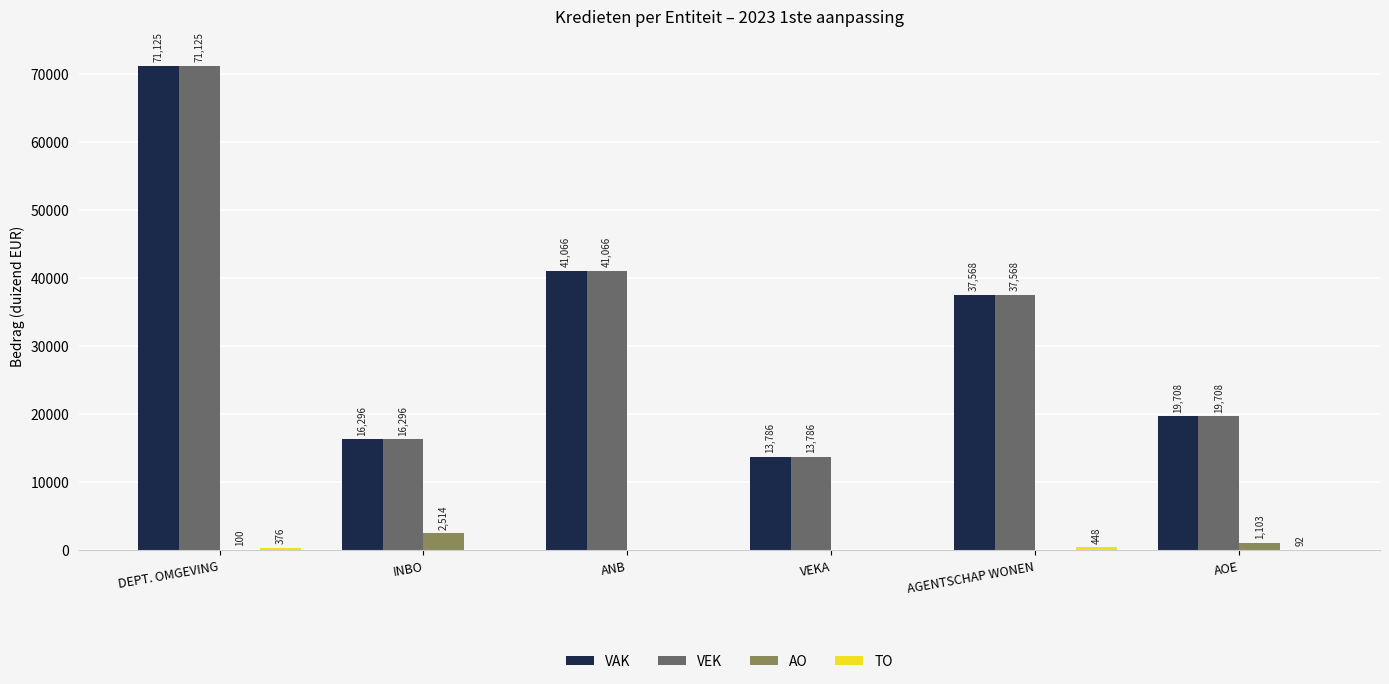

What is the total value across all series at AOE?

40611